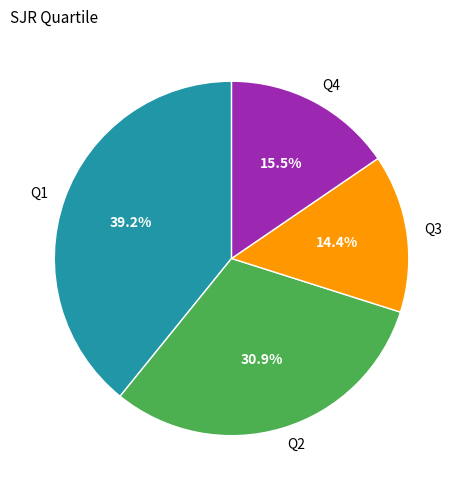

Which has a higher value, Q4 or Q3?

Q4